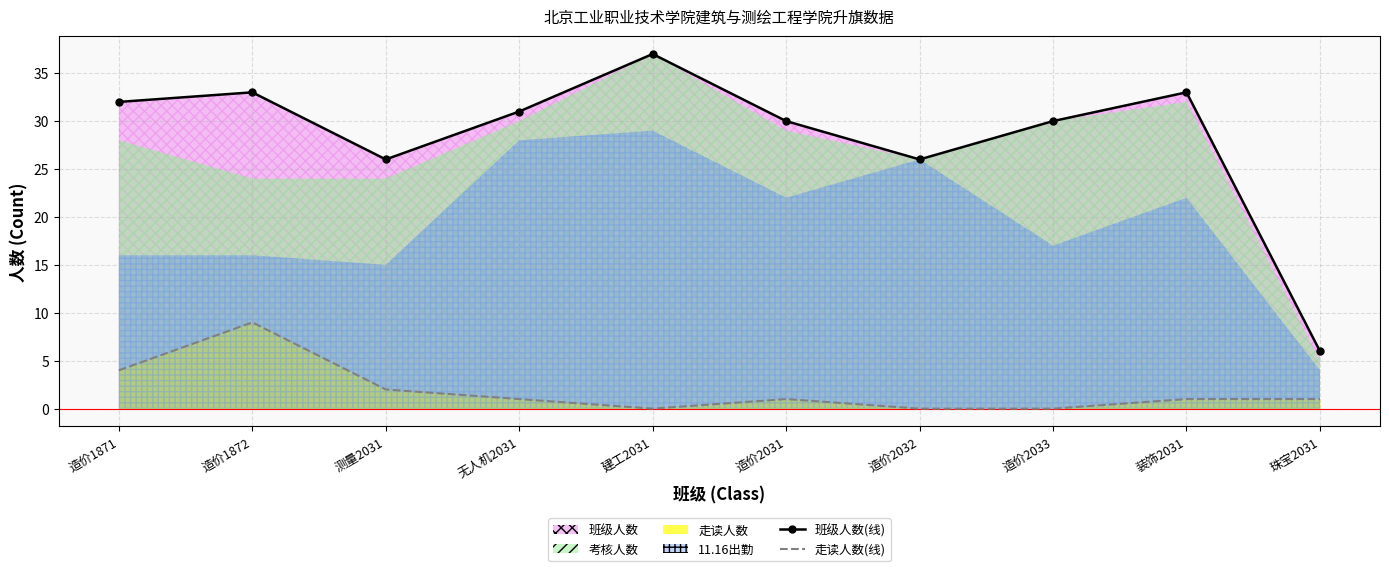

At which label is 班级人数(线) closest to 21?

测量2031